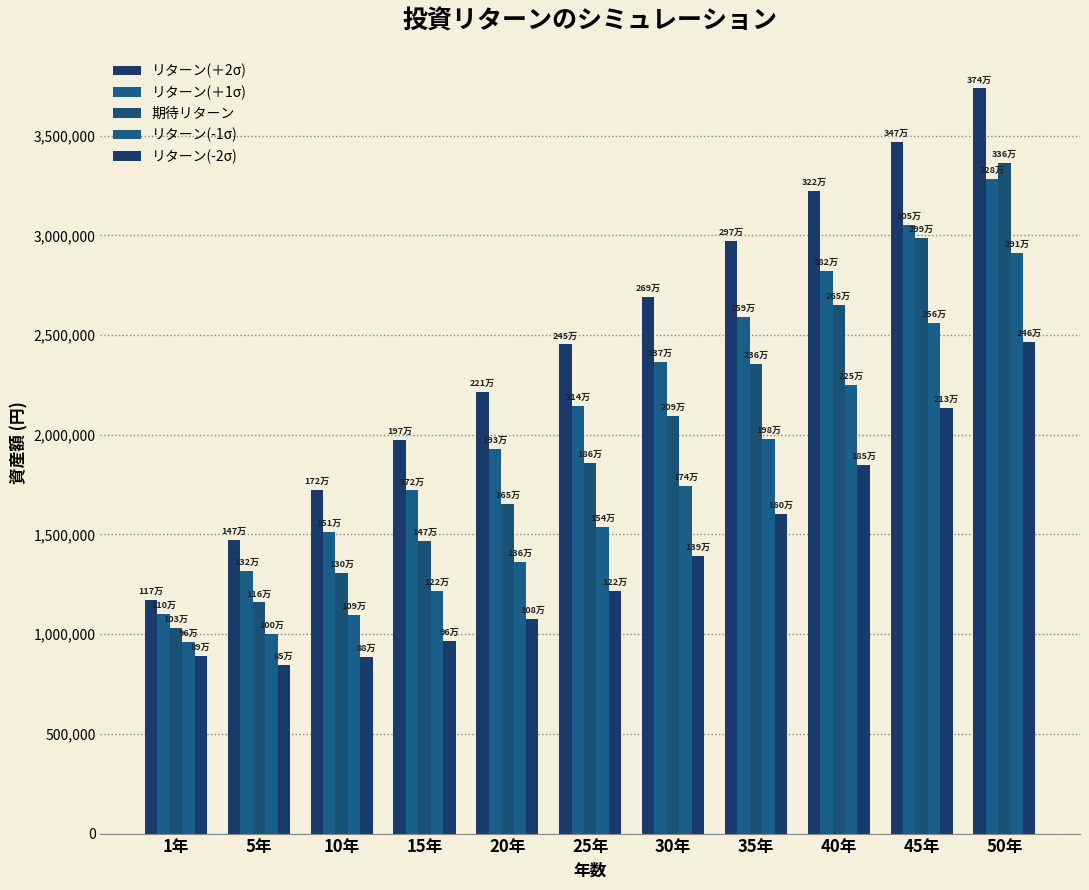

How many bars are there in each group?

5